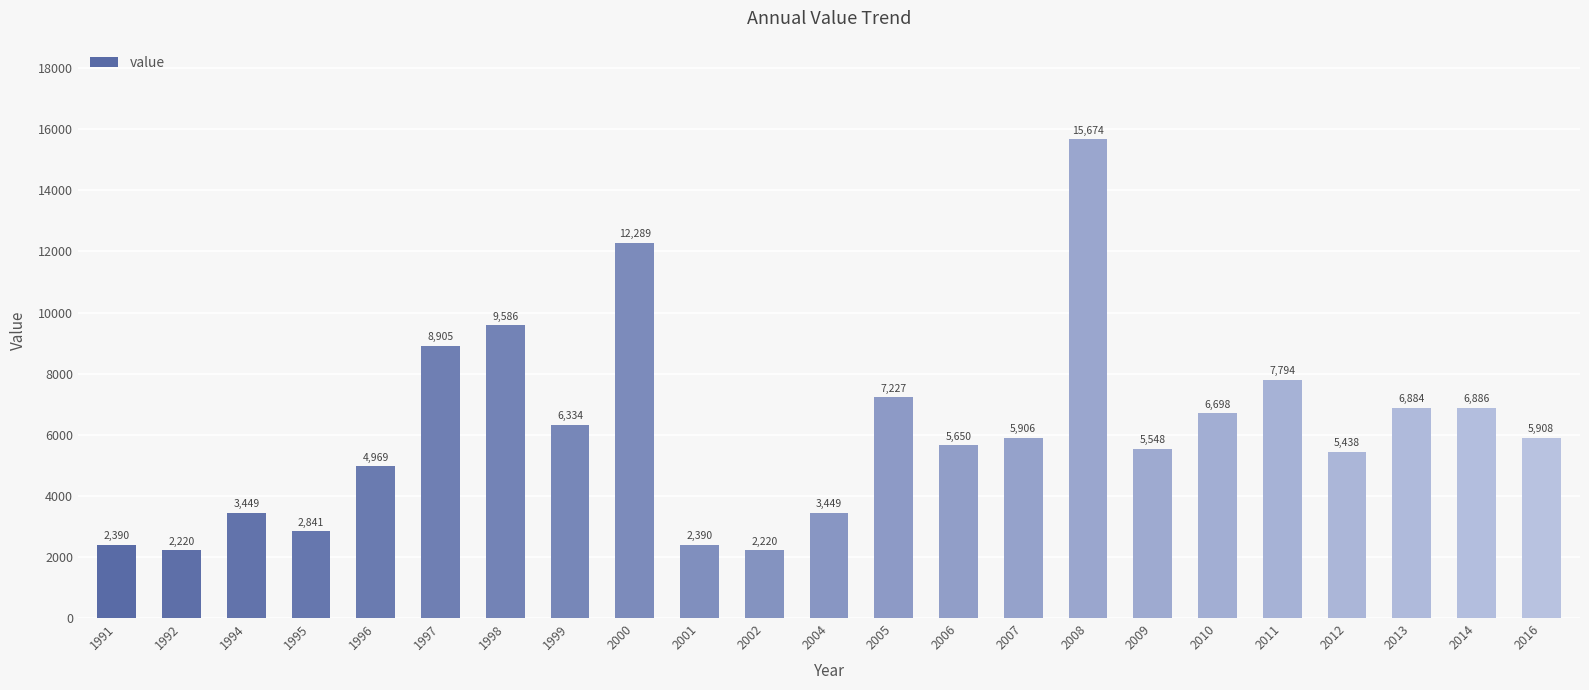

What is the sum of all values?

140655